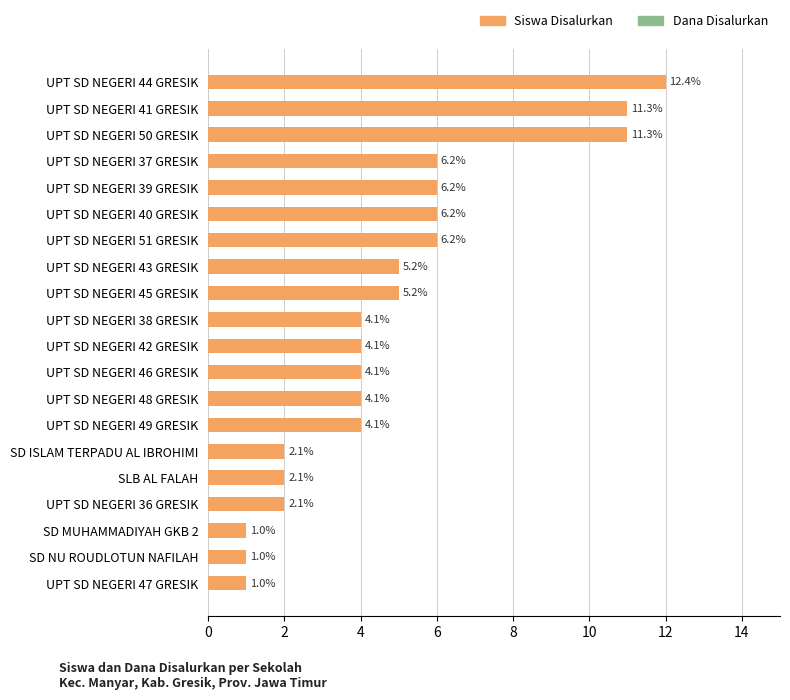

How many bars are there in total?

20